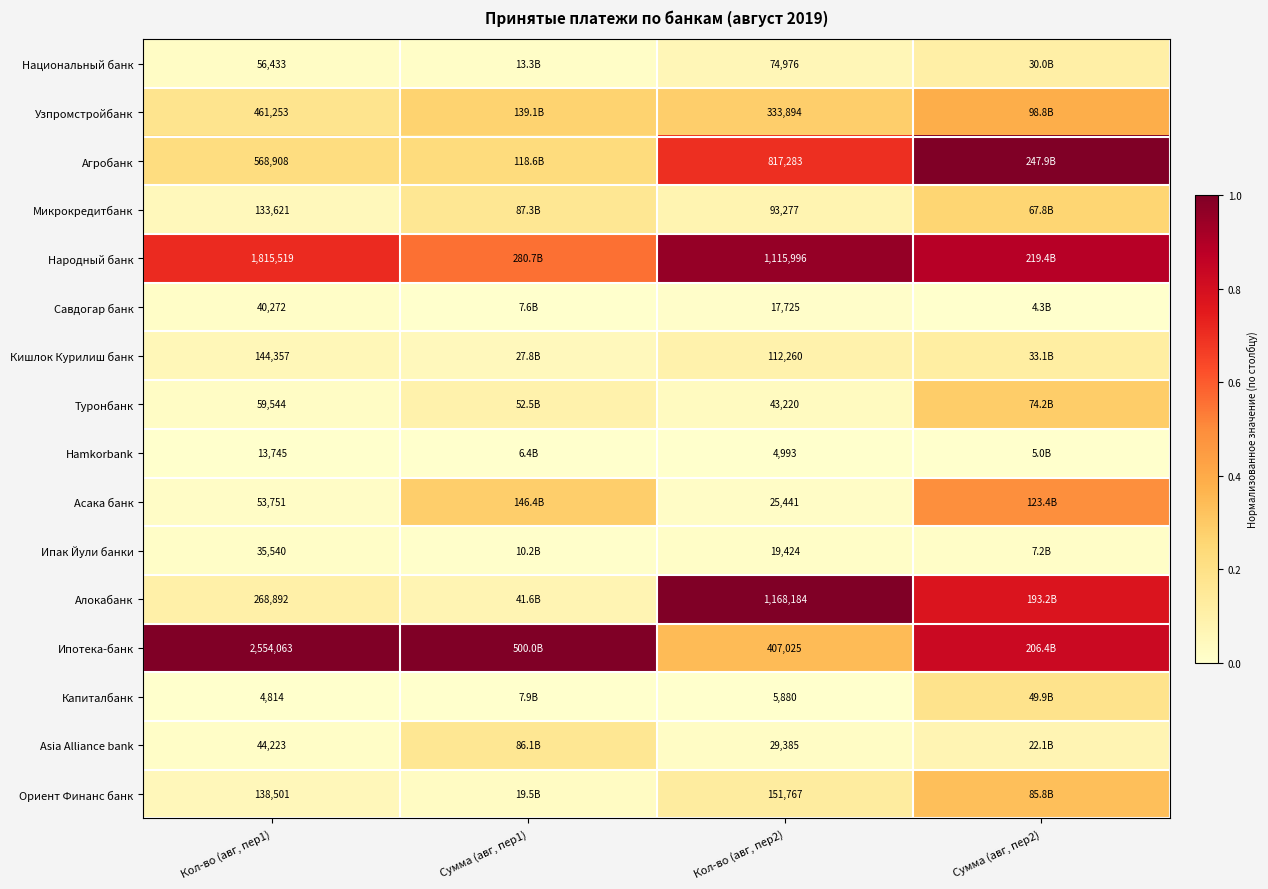

At Кол-во (авг, пер2), list the series in order from smallest to largest.

Hamkorbank, Капиталбанк, Савдогар банк, Ипак Йули банки, Асака банк, Asia Alliance bank, Туронбанк, Национальный банк, Микрокредитбанк, Кишлок Курилиш банк, Ориент Финанс банк, Узпромстройбанк, Ипотека-банк, Агробанк, Народный банк, Алокабанк